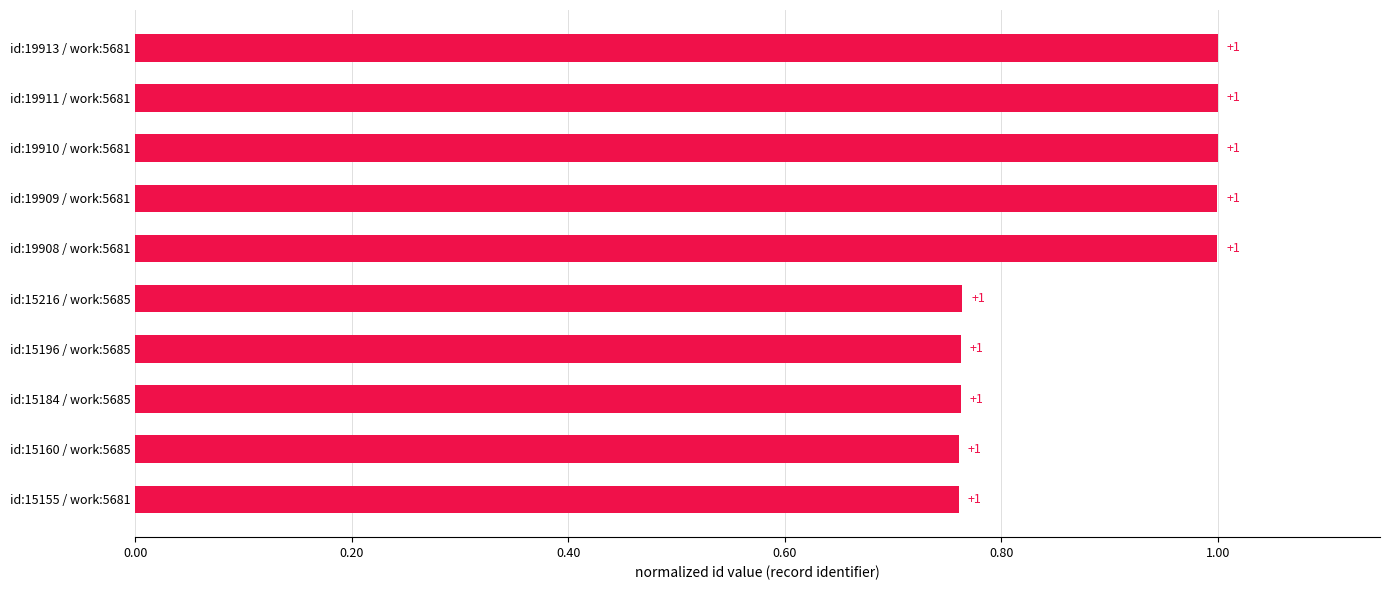

True or false: the data shows 1.0 at id:19911 / work:5681.

True